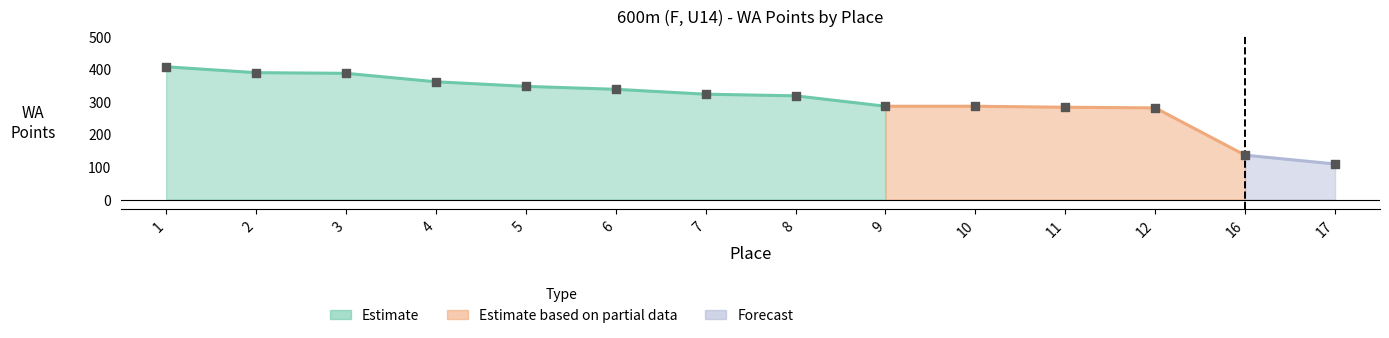

What is the change in value from 9 to 17?

-177